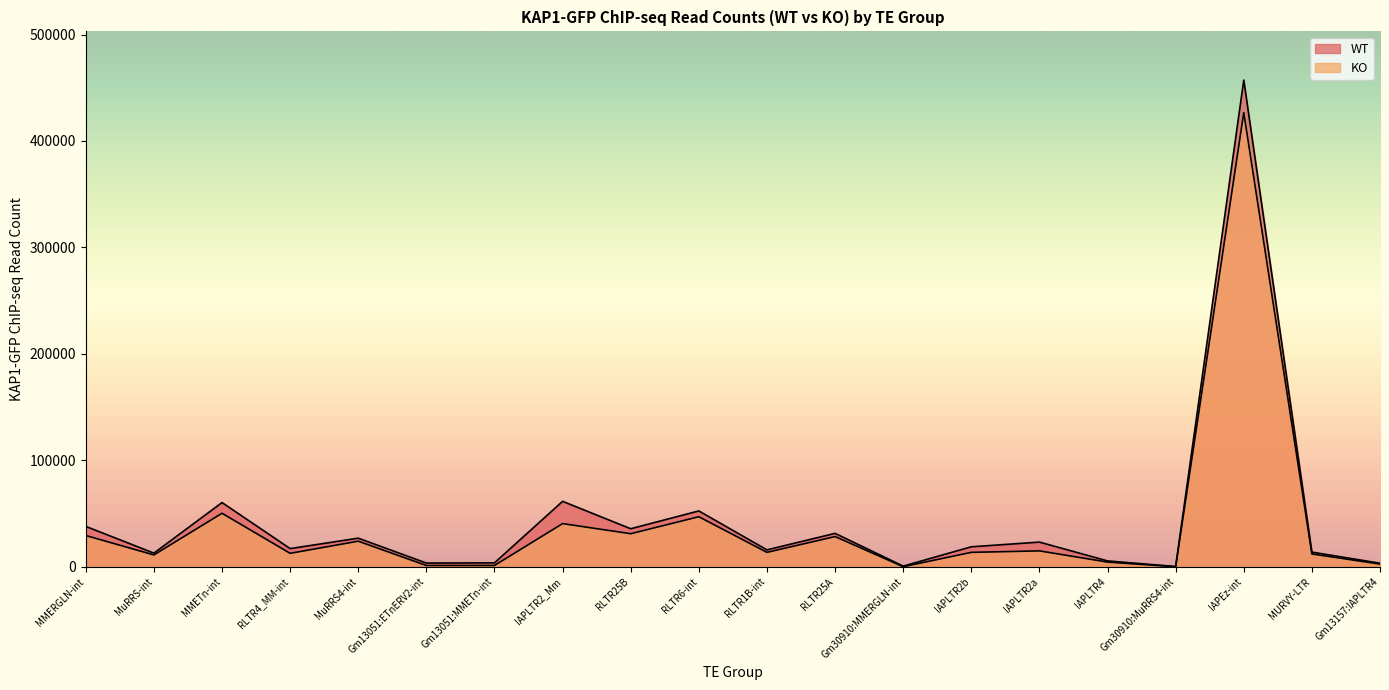

Does the chart have visible grid lines?

No